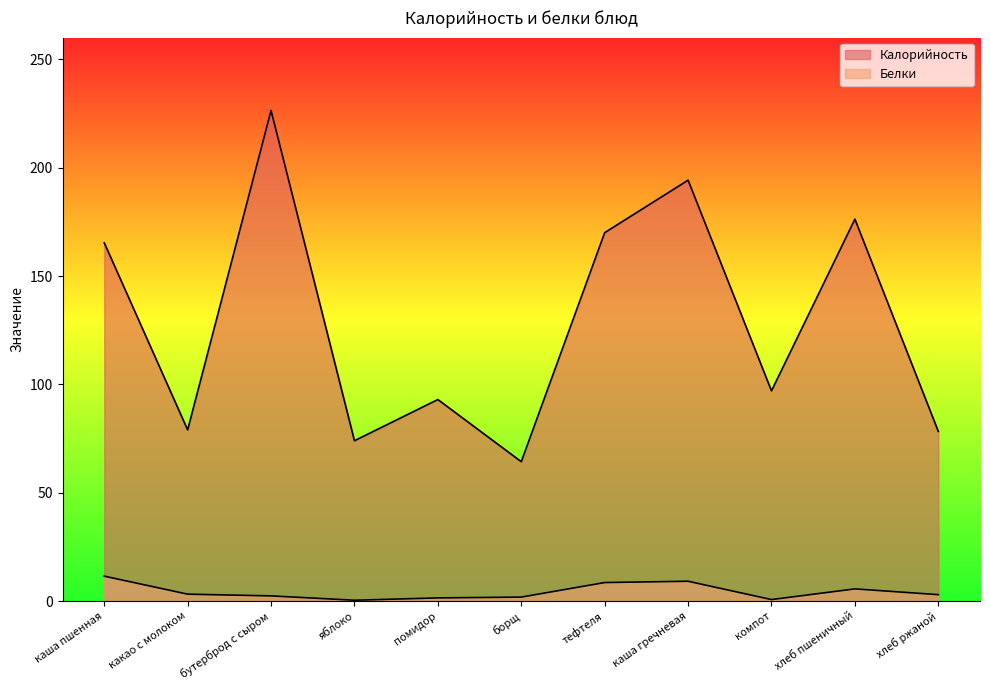

What is the sum of all Белки values?

47.8